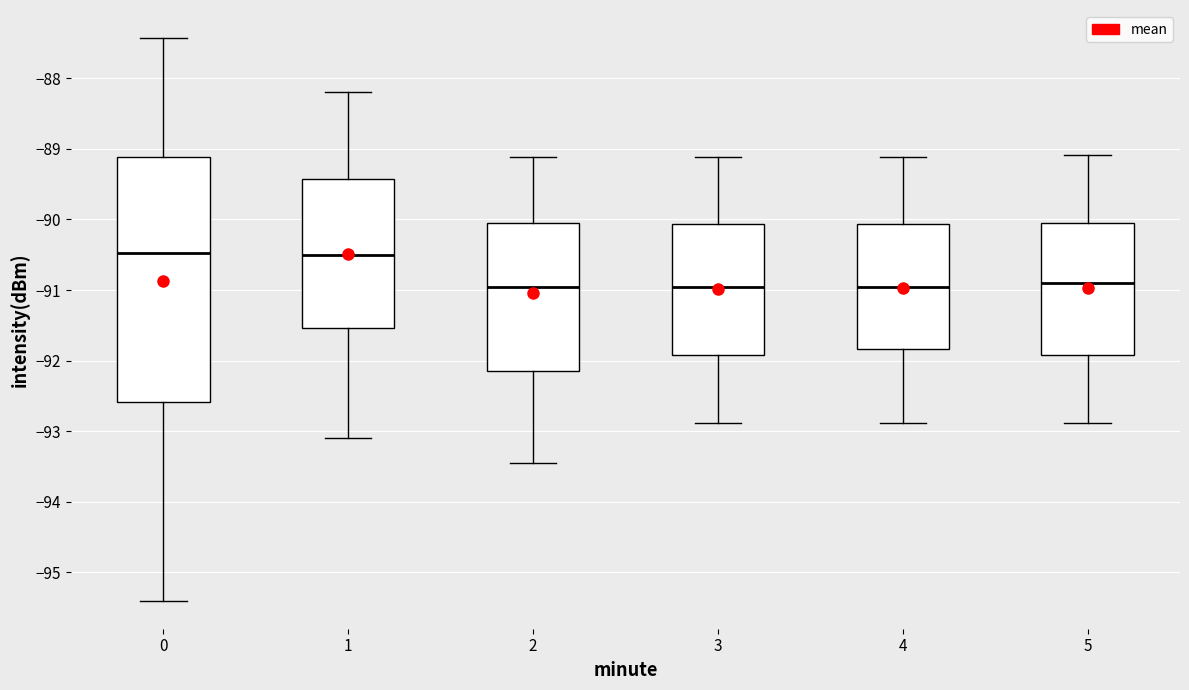

Reading left to right, transcribe this box plot: for each box, give where its median line is, the range the box spans, and where its two whiskers end, as read against the y-axis. The values are not printed on the chart, so give them approximately, as read against the axis.

0: median -90.5, box -92.6 to -89.1, whiskers -95.4 to -87.4
1: median -90.5, box -91.5 to -89.4, whiskers -93.1 to -88.2
2: median -90.9, box -92.1 to -90.0, whiskers -93.4 to -89.1
3: median -90.9, box -91.9 to -90.1, whiskers -92.9 to -89.1
4: median -90.9, box -91.8 to -90.1, whiskers -92.9 to -89.1
5: median -90.9, box -91.9 to -90.0, whiskers -92.9 to -89.1